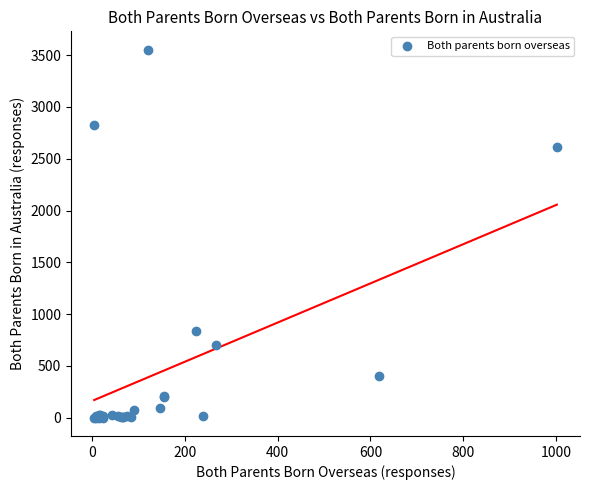

What Y value in the scatter plot is closest to 1776?

2616